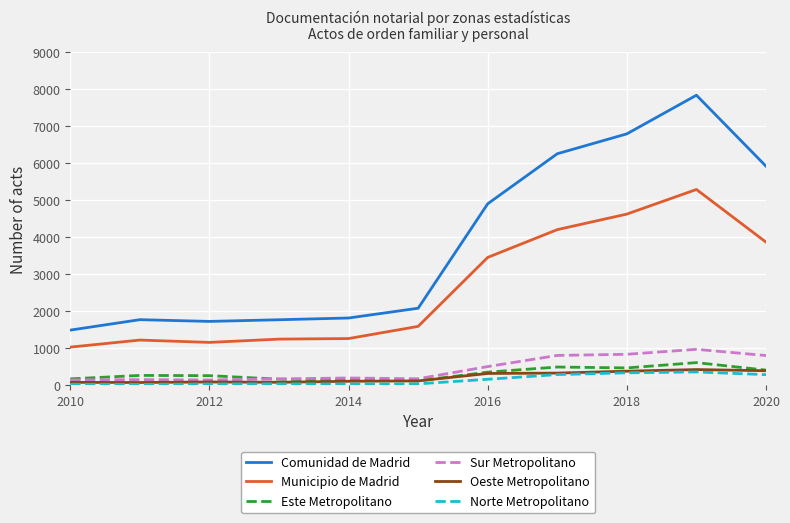

Which series has the largest total across all categories?

Comunidad de Madrid